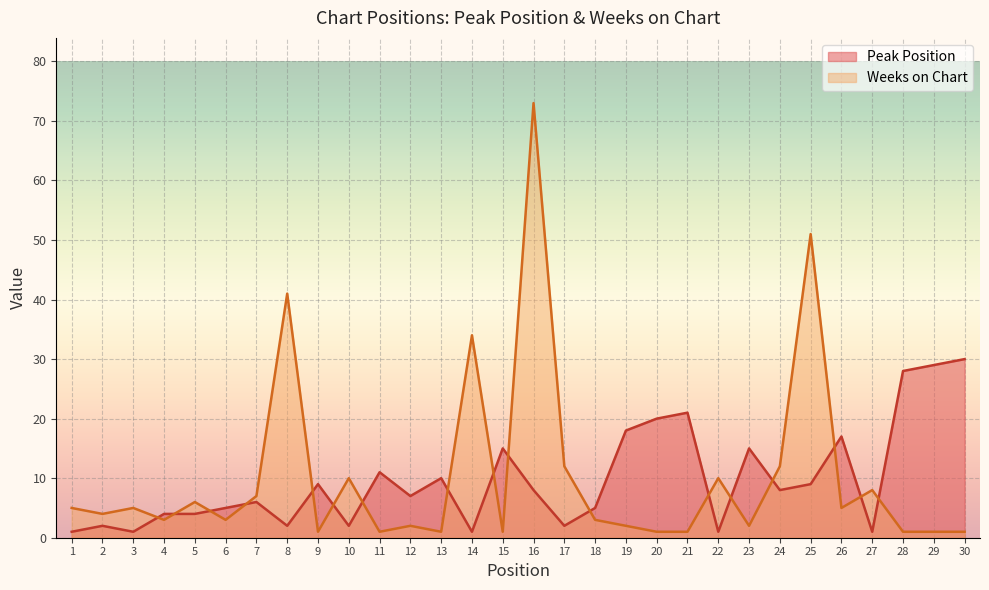

How many intersections are there between Peak Position and Weeks on Chart?

17